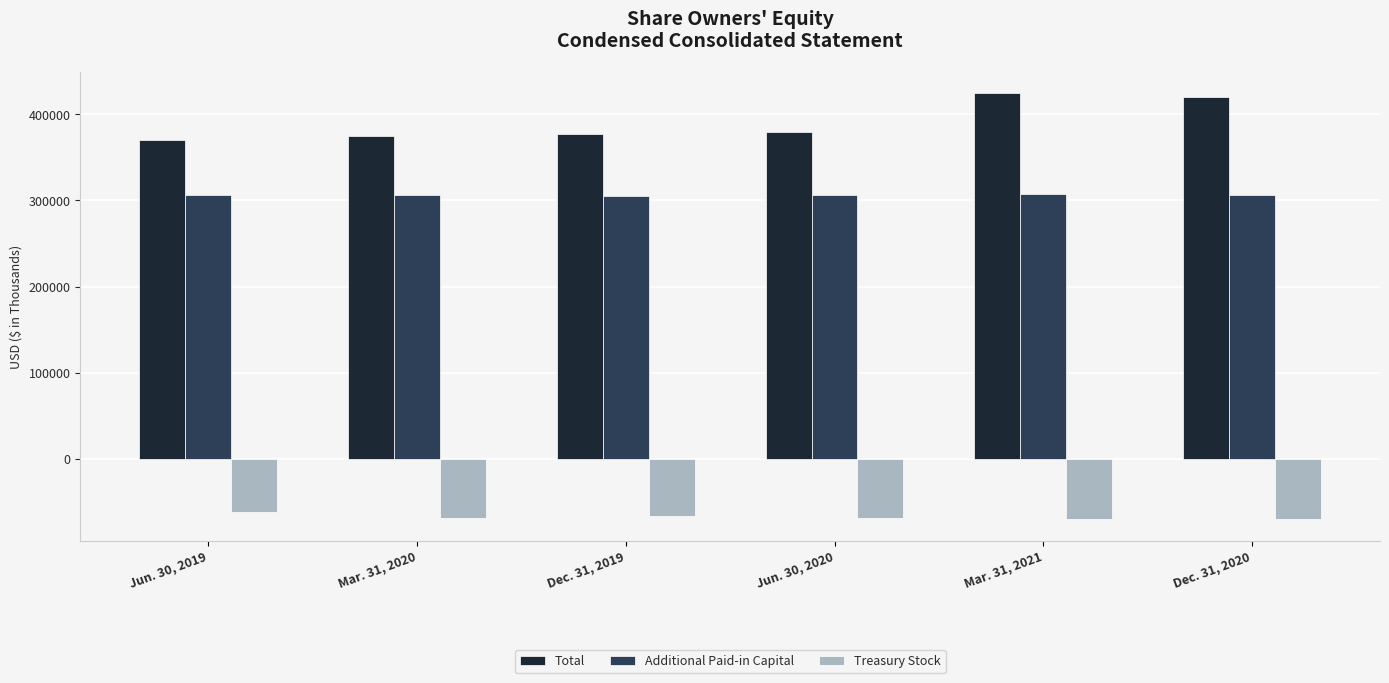

Is the value of Additional Paid-in Capital at Dec. 31, 2019 greater than the value of Treasury Stock at Jun. 30, 2019?

Yes